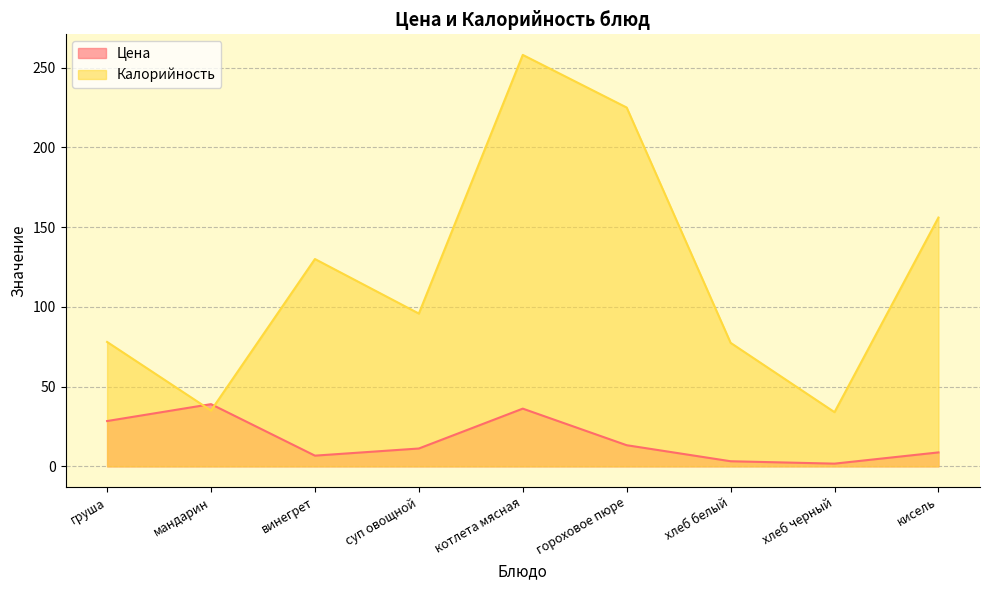

Count the number of data series in this chart.

2